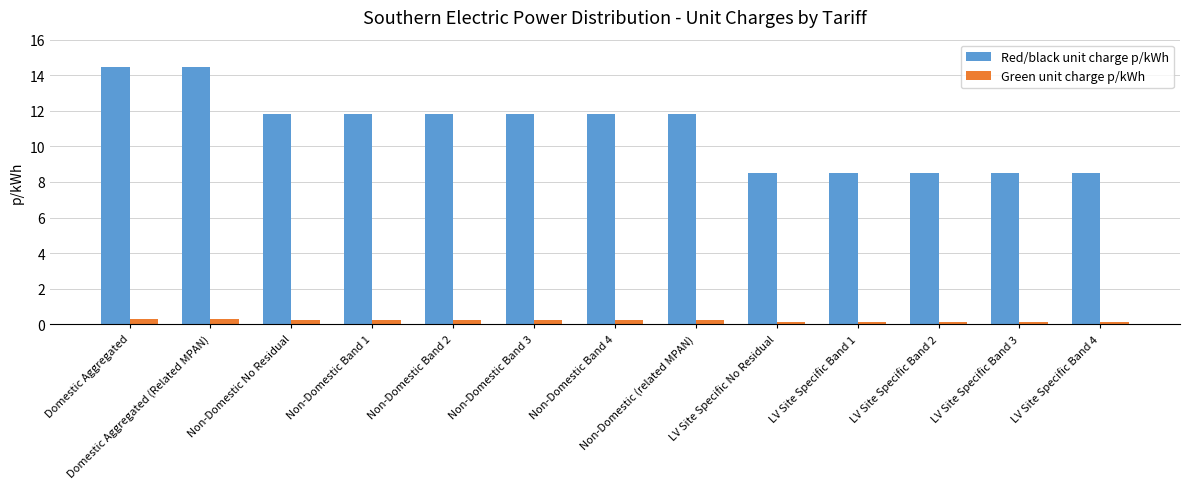

At which label does Red/black unit charge p/kWh first exceed 11?

Domestic Aggregated